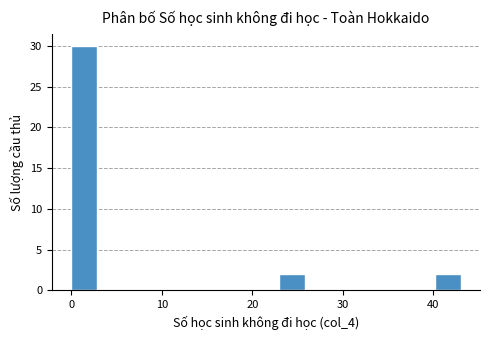

Around what value on the x-axis is the tallest bar? Give the approximate position of its centre, as read against the axis.

1